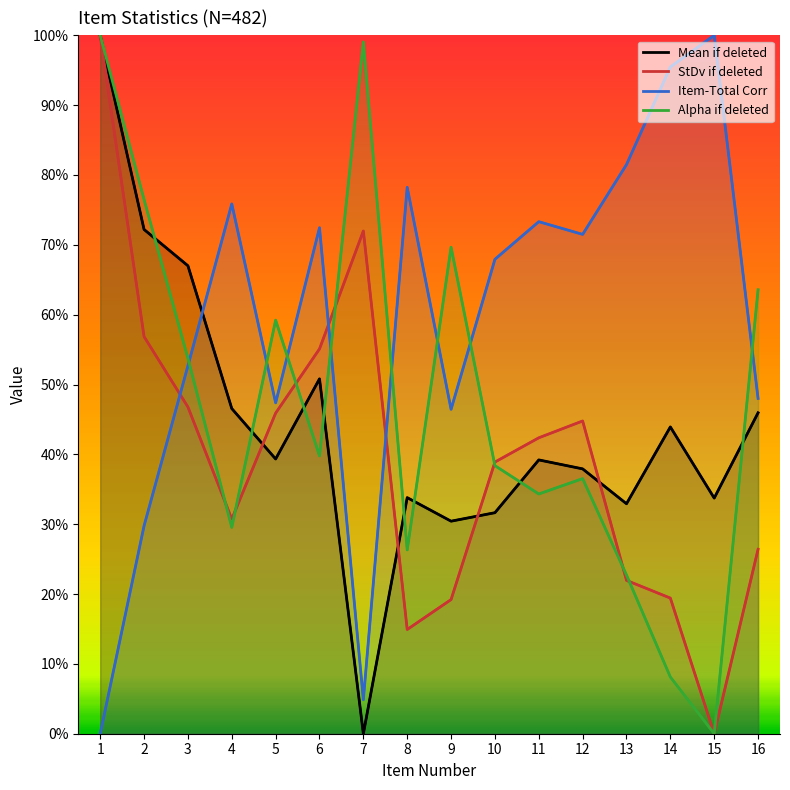

Reading left to right, extract all data points from this chart.

Mean if deleted: 1=1.0	2=0.7	3=0.7	4=0.5	5=0.4	6=0.5	7=0.0	8=0.3	9=0.3	10=0.3	11=0.4	12=0.4	13=0.3	14=0.4	15=0.3	16=0.5
StDv if deleted: 1=1.0	2=0.6	3=0.5	4=0.3	5=0.5	6=0.6	7=0.7	8=0.1	9=0.2	10=0.4	11=0.4	12=0.4	13=0.2	14=0.2	15=0.0	16=0.3
Item-Total Corr: 1=0.0	2=0.3	3=0.5	4=0.8	5=0.5	6=0.7	7=0.0	8=0.8	9=0.5	10=0.7	11=0.7	12=0.7	13=0.8	14=1.0	15=1.0	16=0.5
Alpha if deleted: 1=1.0	2=0.8	3=0.5	4=0.3	5=0.6	6=0.4	7=1.0	8=0.3	9=0.7	10=0.4	11=0.3	12=0.4	13=0.2	14=0.1	15=0.0	16=0.6